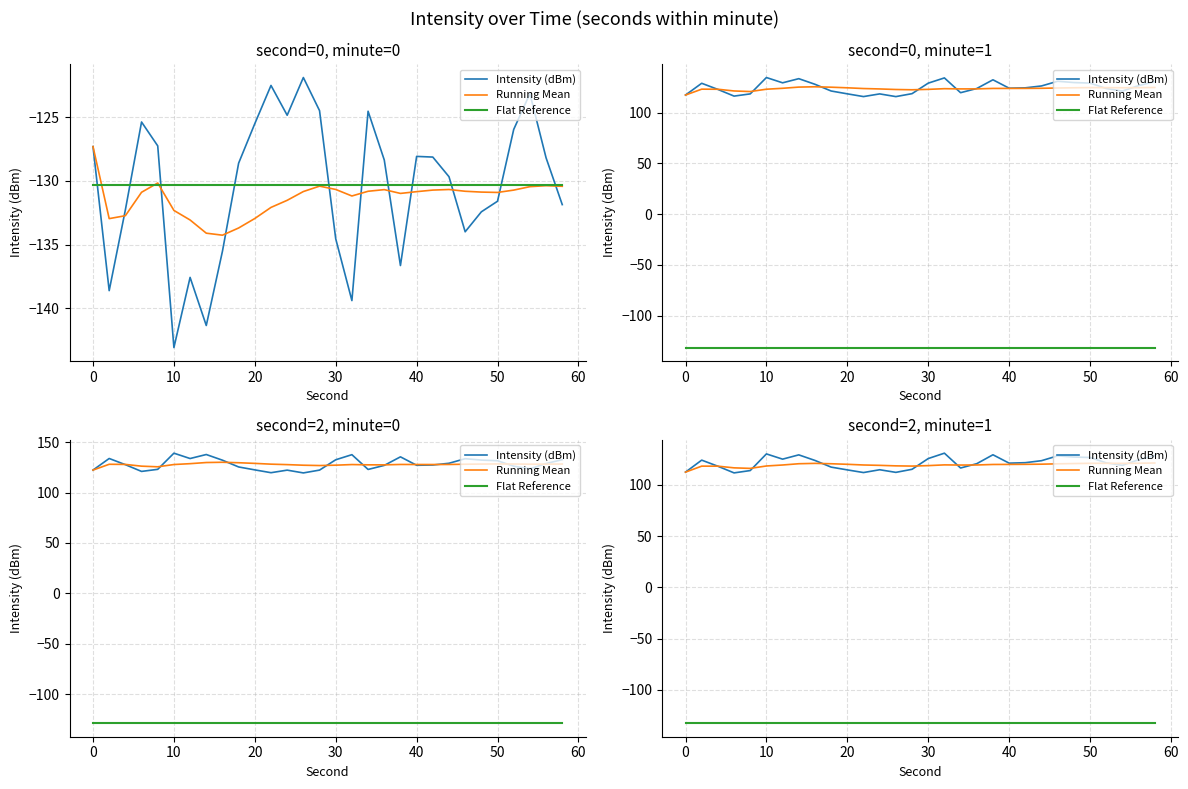

At how many categories does at least one series exceed -72?

30